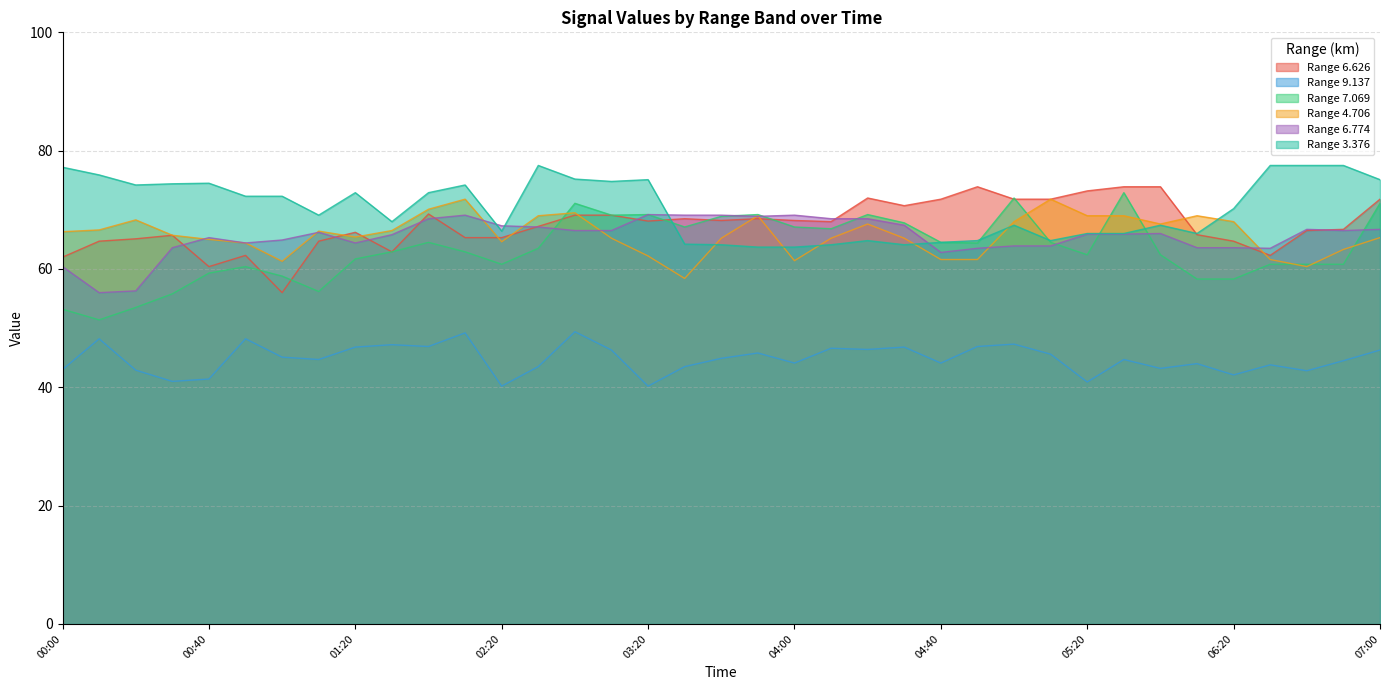

What is the spread (max minus min) of values at 02:30?

34.0